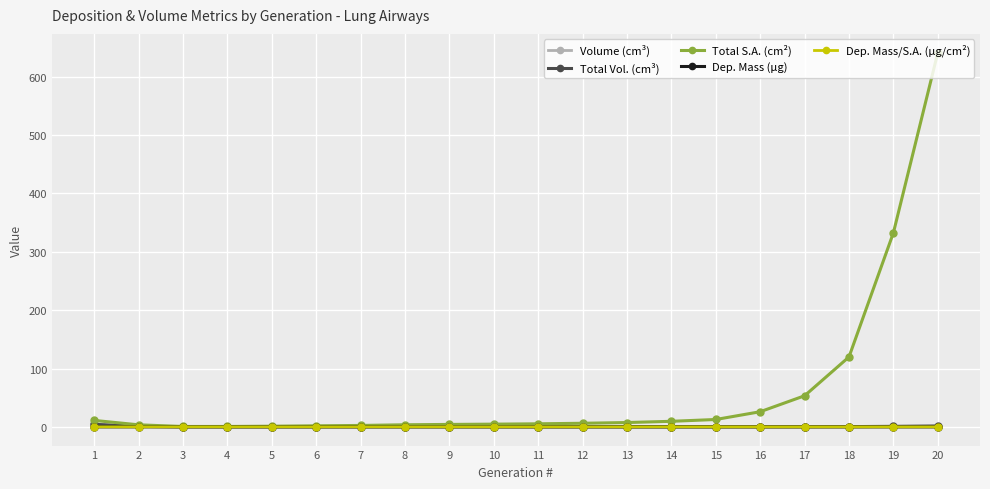

True or false: Dep. Mass (µg) and Total Vol. (cm³) cross at least once.

False